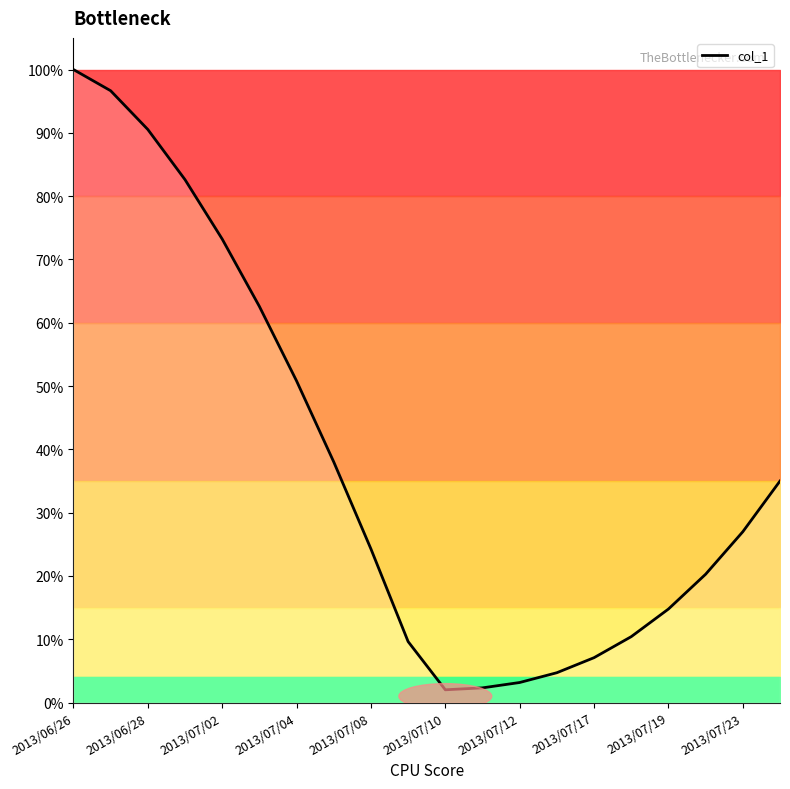

What is the value of the 5th point from the left?

0.7